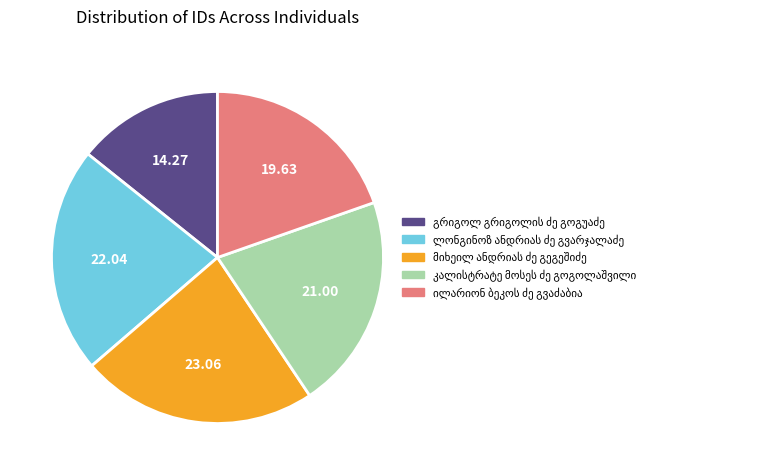

Count the number of slices in the pie.

5